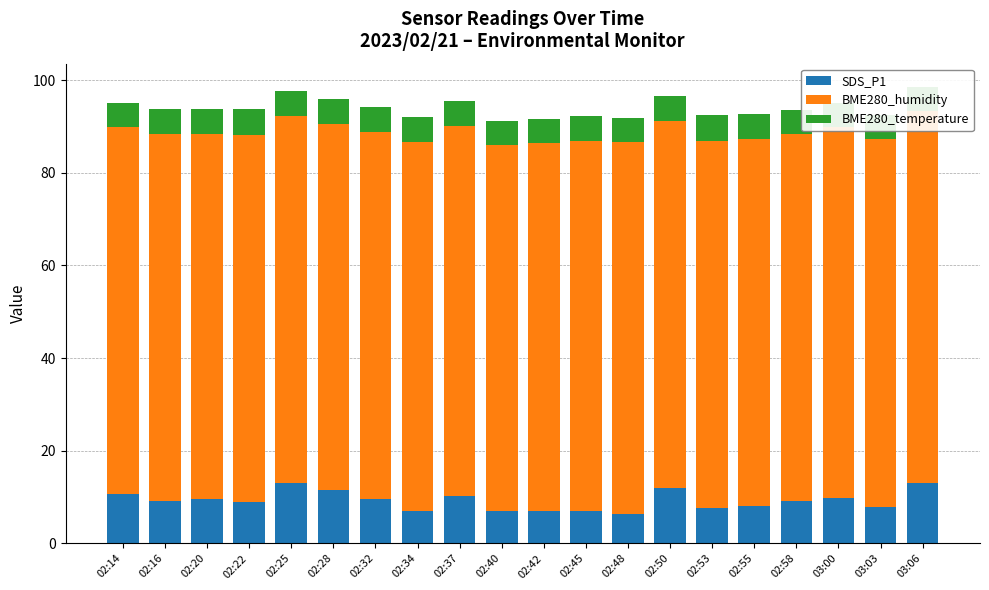

How many bars are there in each group?

3